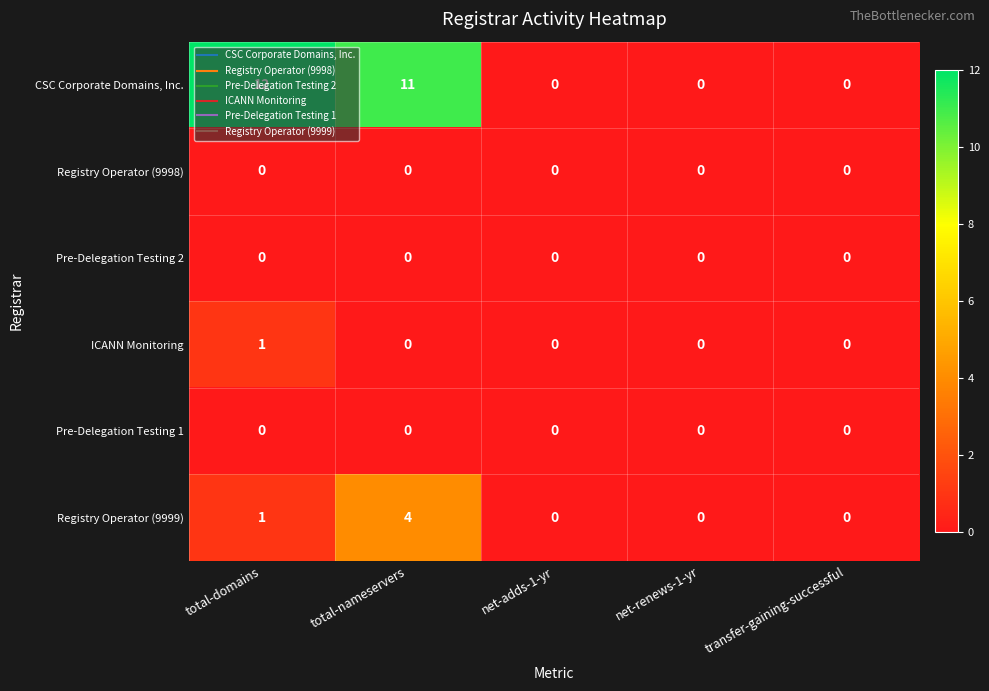

Between total-nameservers and transfer-gaining-successful, which series saw the biggest shift?

CSC Corporate Domains, Inc.